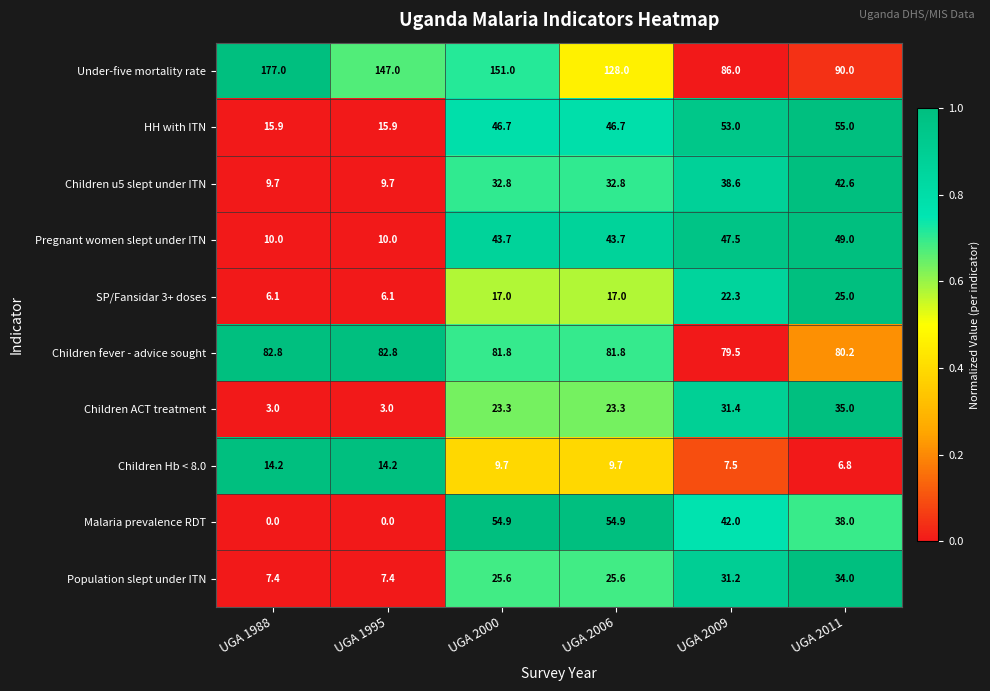

What is the difference between the second highest and minimum values in the Children Hb < 8.0 series?

7.4